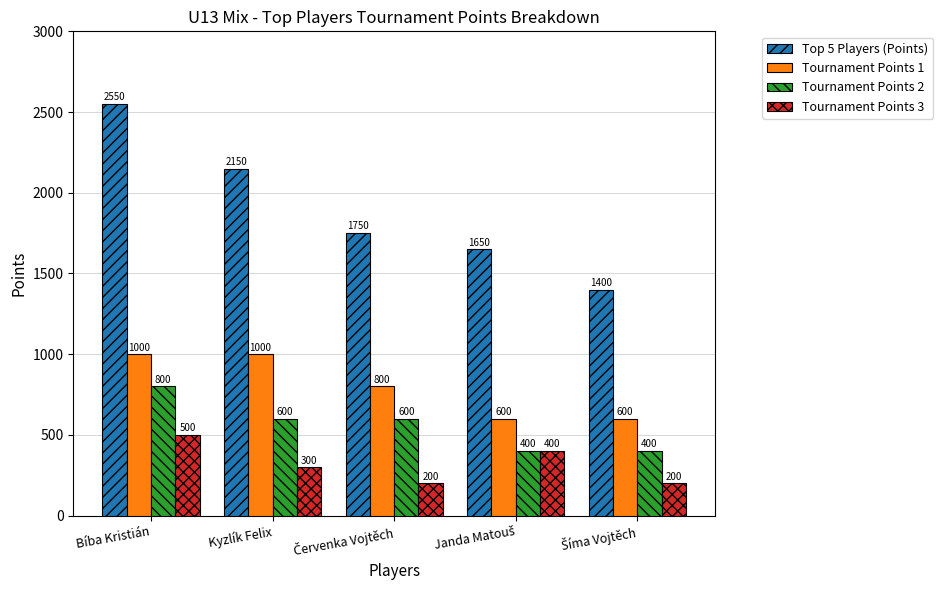

What is the value of the Tournament Points 1 bar at the 2nd from the left?

1000